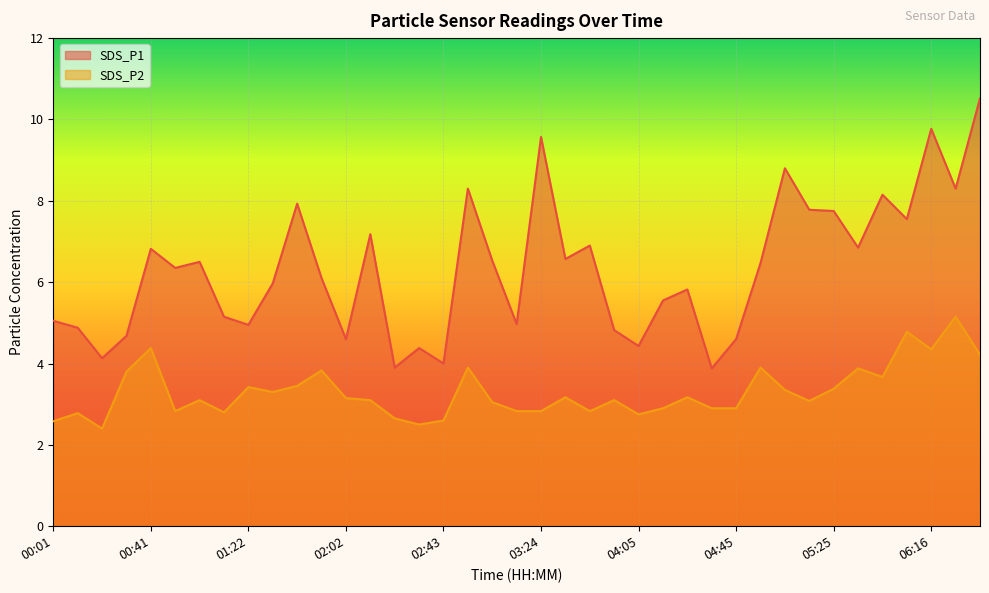

How many interior local peaks does the SDS_P1 series have?

12